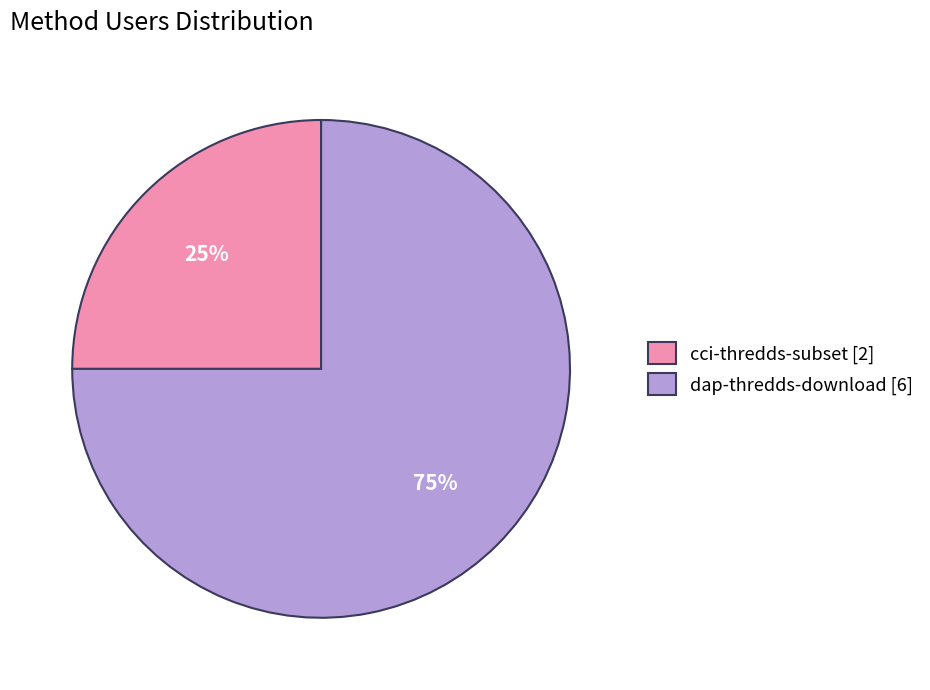

Is dap-thredds-download the majority of the pie?

Yes